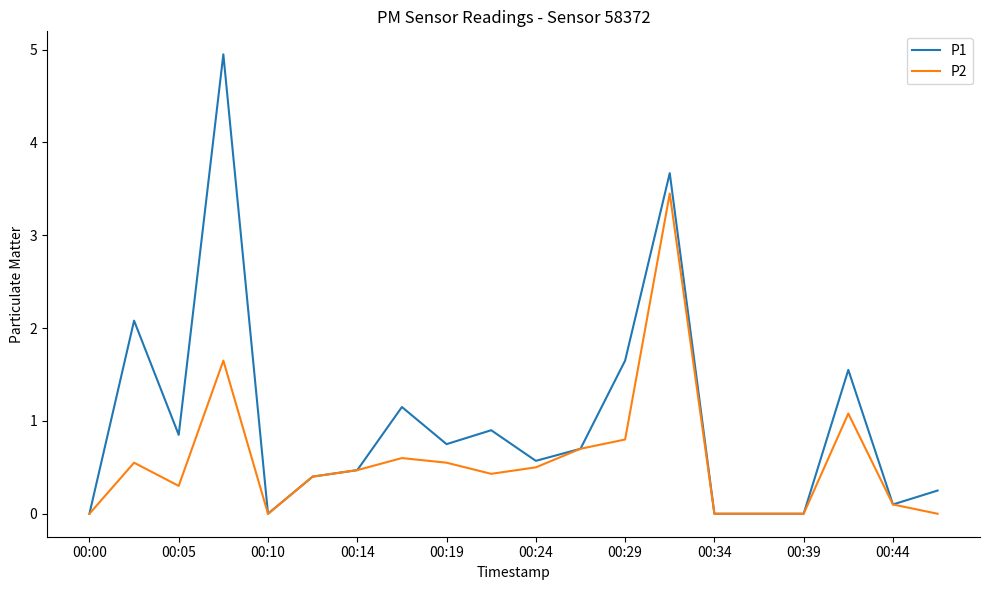

Rank the series by their average value, from lowest to highest.

P2, P1